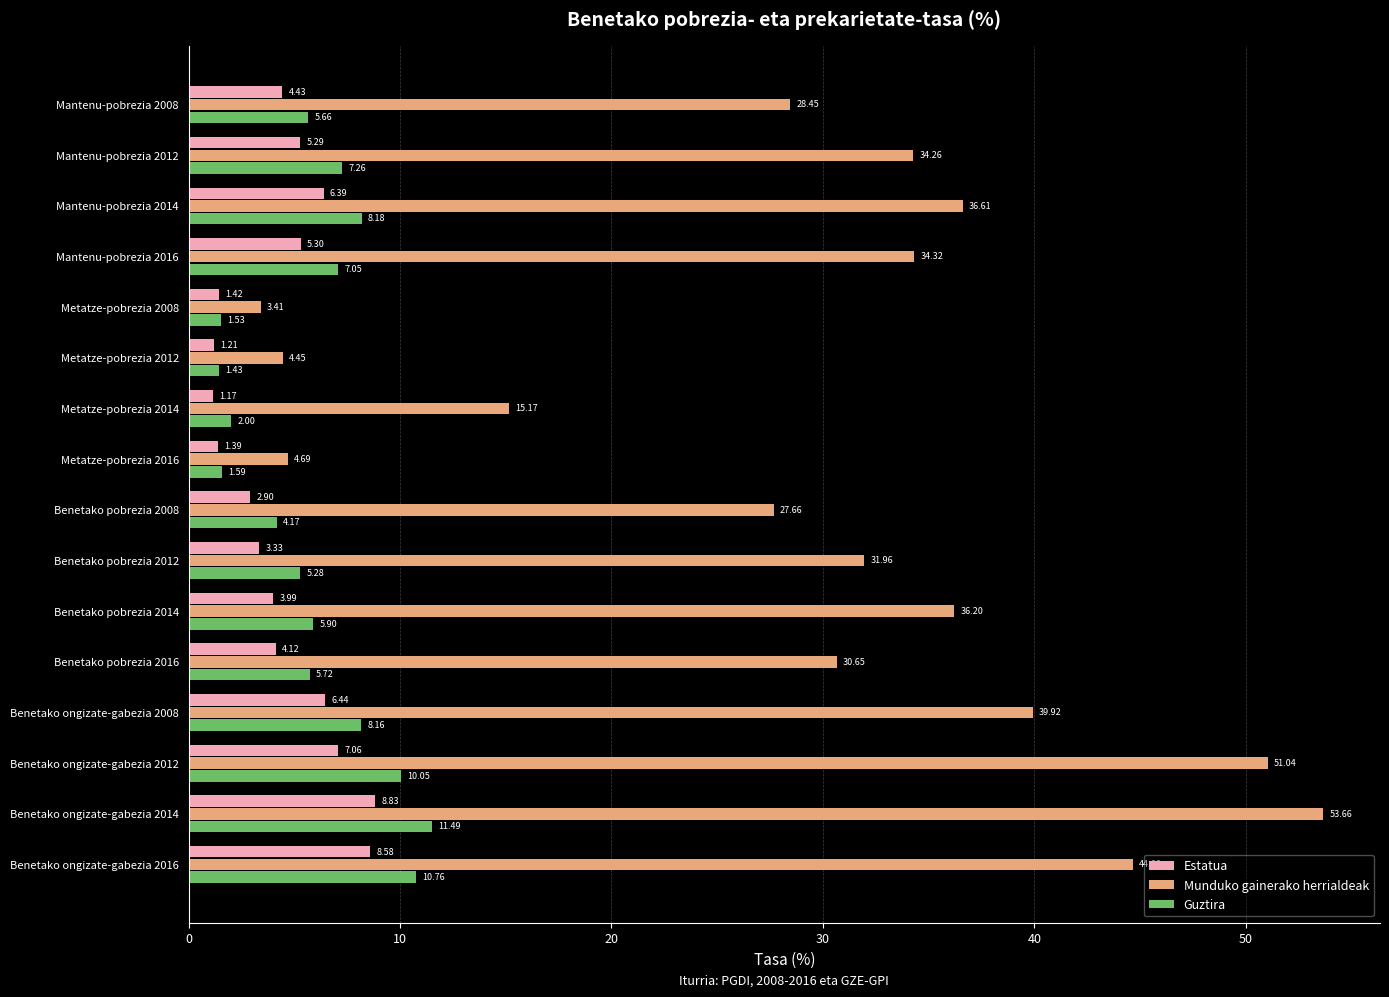

What is the spread (max minus min) of values at Benetako pobrezia 2014?

32.2